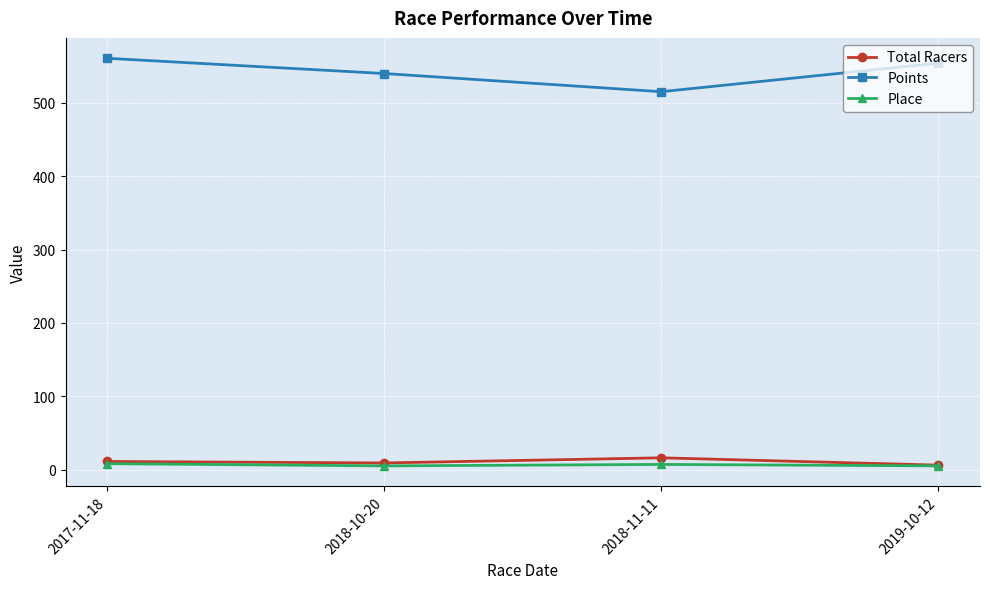

What is the sum of all Place values?

25.0